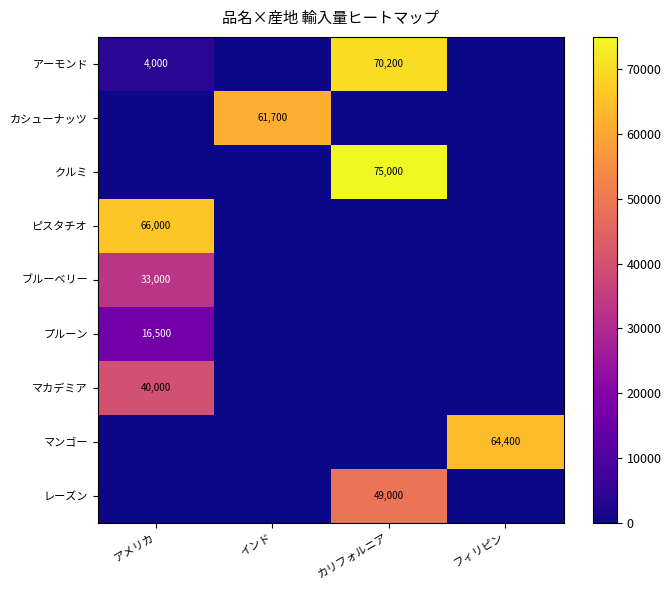

What is the total value across all series at アメリカ?

159500